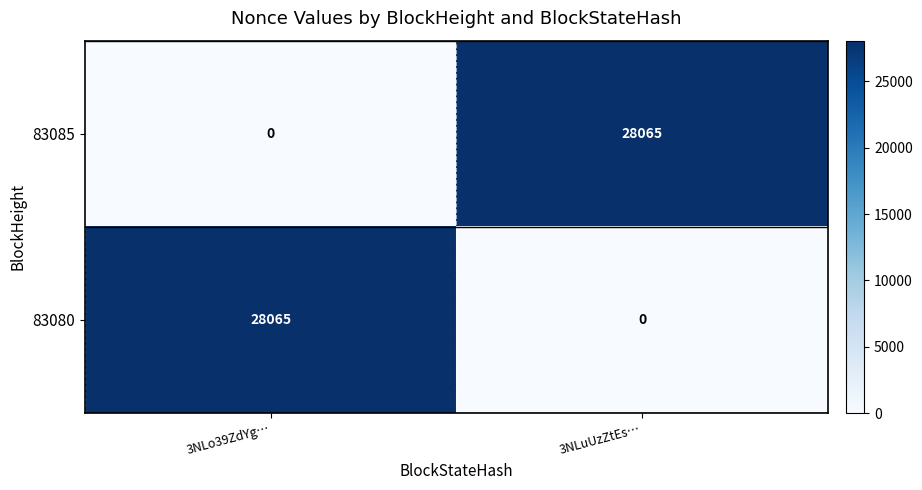

Reading left to right, transcribe all the data shown in this chart.

83085: 3NLo39ZdYg…=0	3NLuUzZtEs…=28065
83080: 3NLo39ZdYg…=28065	3NLuUzZtEs…=0